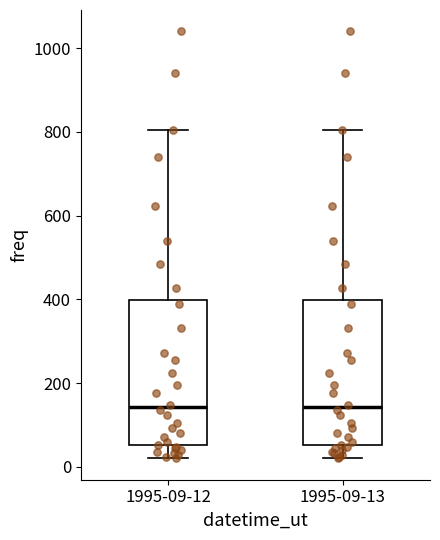

Reading left to right, read every box against the y-axis: the position of its median line, the range the box covers, and the ends of its whiskers. The values are not printed on the chart, so give them approximately, as read against the axis.

1995-09-12: median 140, box 60 to 400, whiskers 20 to 800
1995-09-13: median 140, box 60 to 400, whiskers 20 to 800